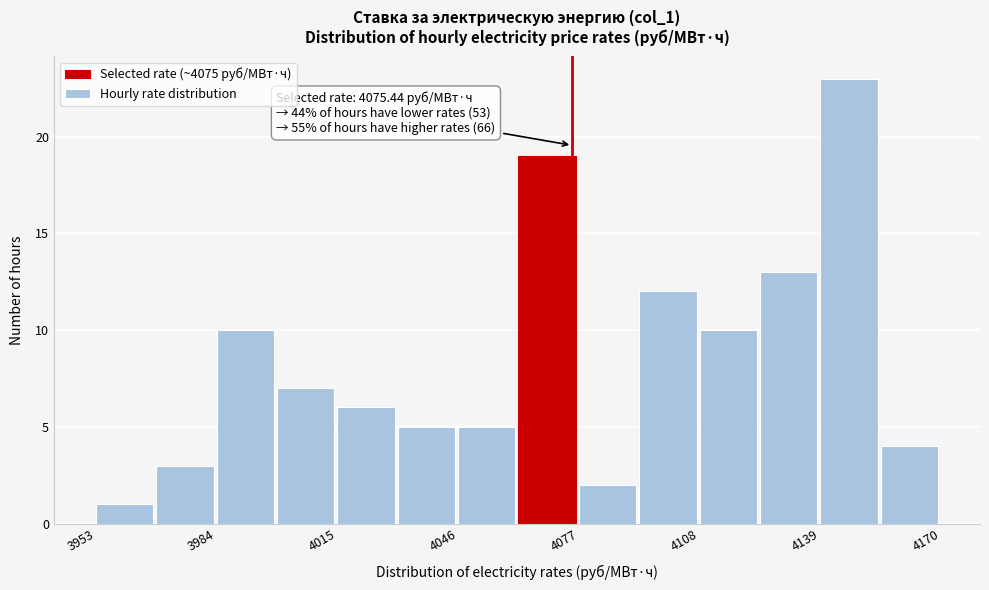

Read against the x-axis, roughly where is the centre of the tallest bar?

4145